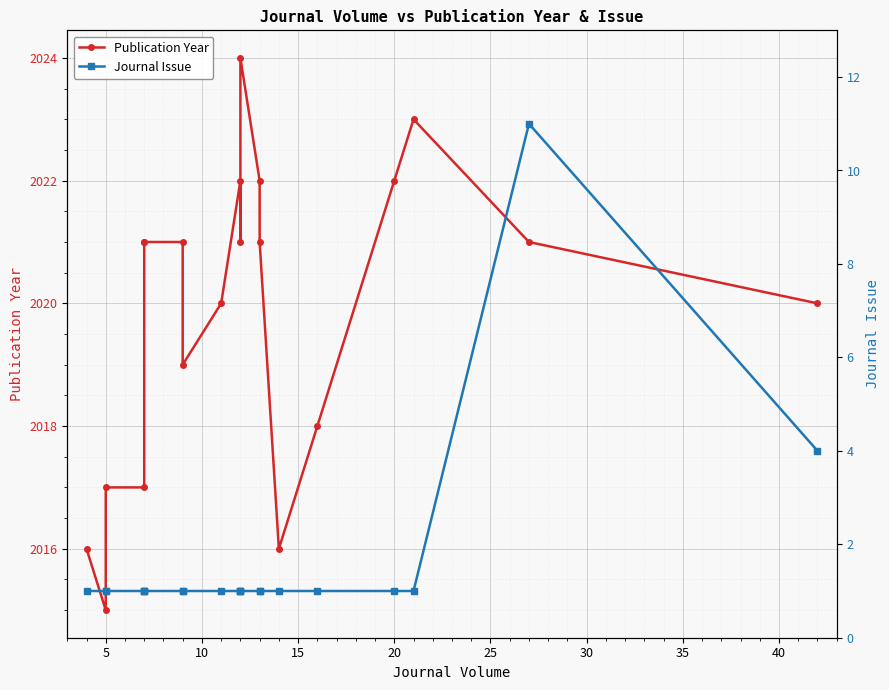

Reading right to left, what are all the values shown in this chart?

Publication Year: 2020	2021	2023	2022	2018	2016	2021	2022	2024	2021	2022	2020	2019	2021	2021	2021	2017	2017	2015	2016
Journal Issue: 4	11	1	1	1	1	1	1	1	1	1	1	1	1	1	1	1	1	1	1